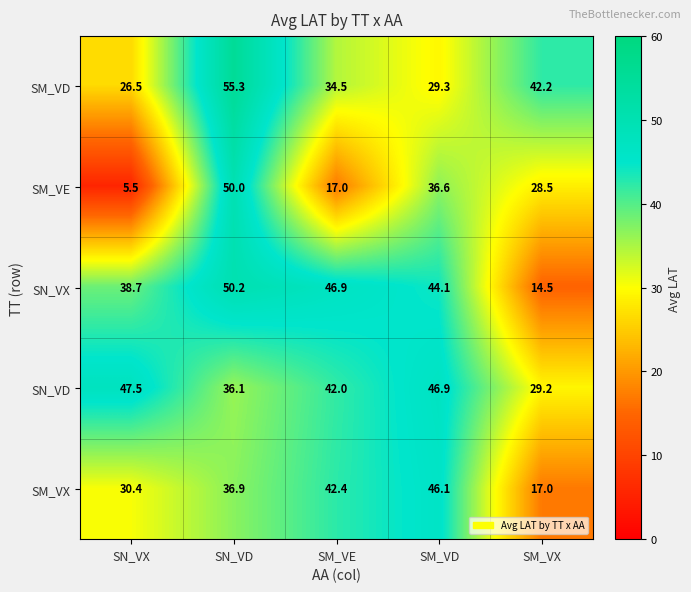

How many data points does each series have?

5